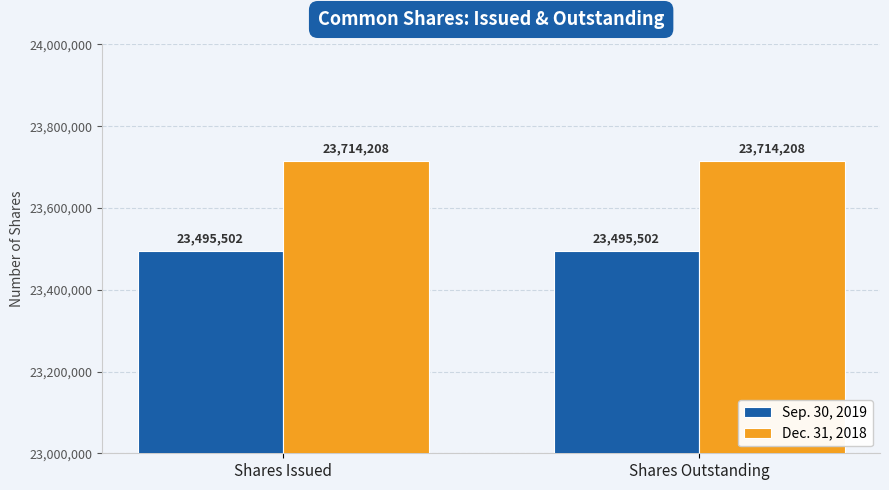

Which series has the largest total across all categories?

Dec. 31, 2018